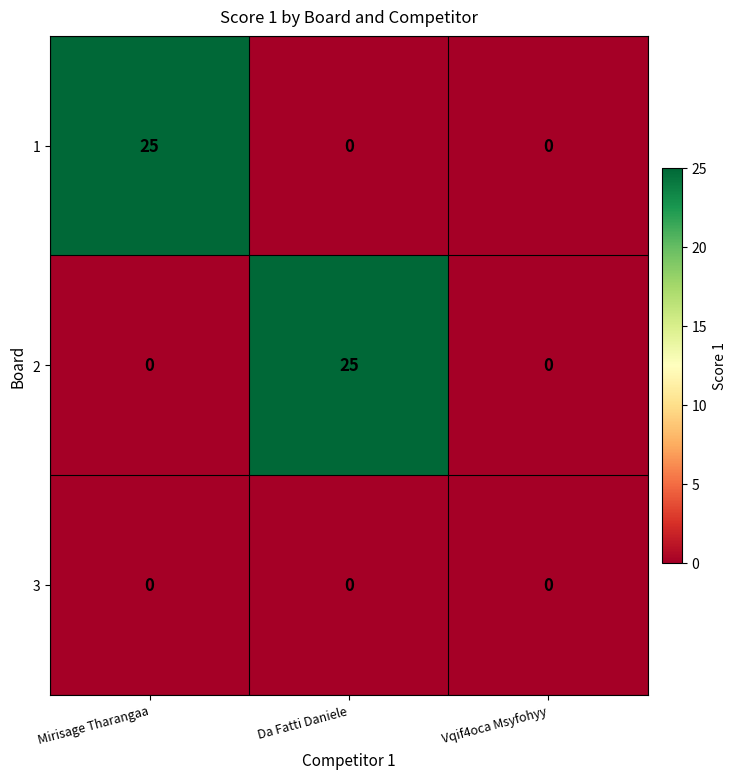

The 1 series shows 0 at Vqif4oca Msyfohyy. True or false?

True